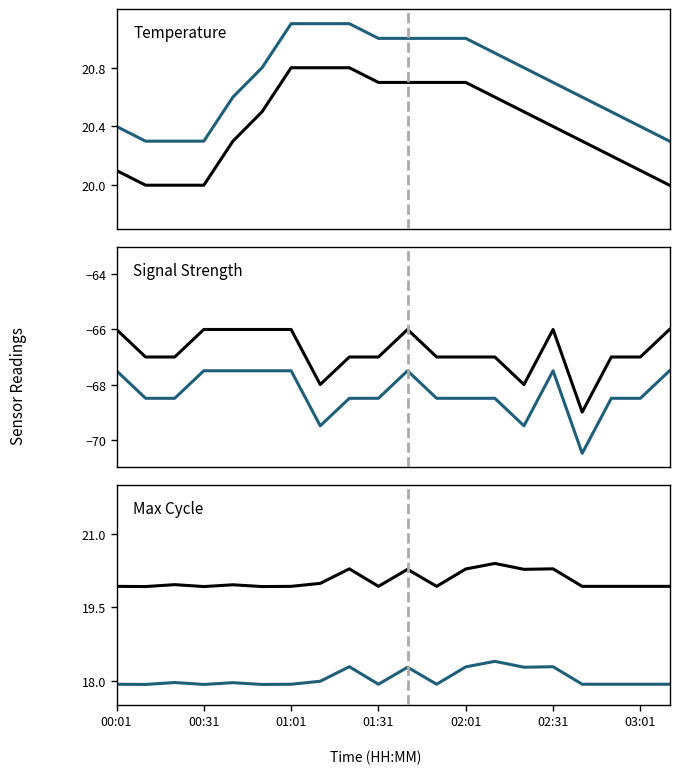

True or false: Max Cycle and Temp (smooth) cross at least once.

False